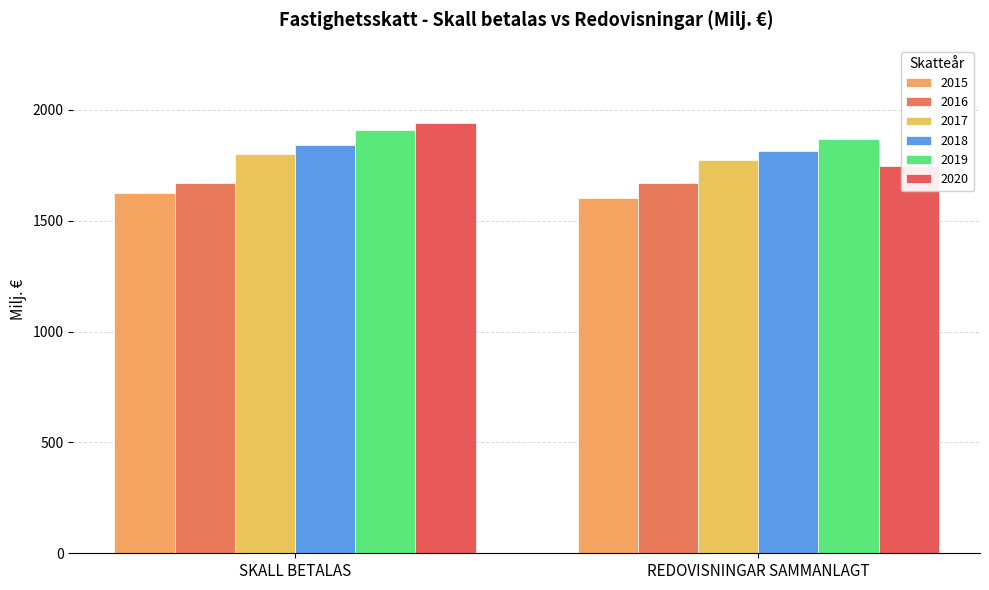

What is the value of the 2015 bar at the 1st from the left?

1626.6